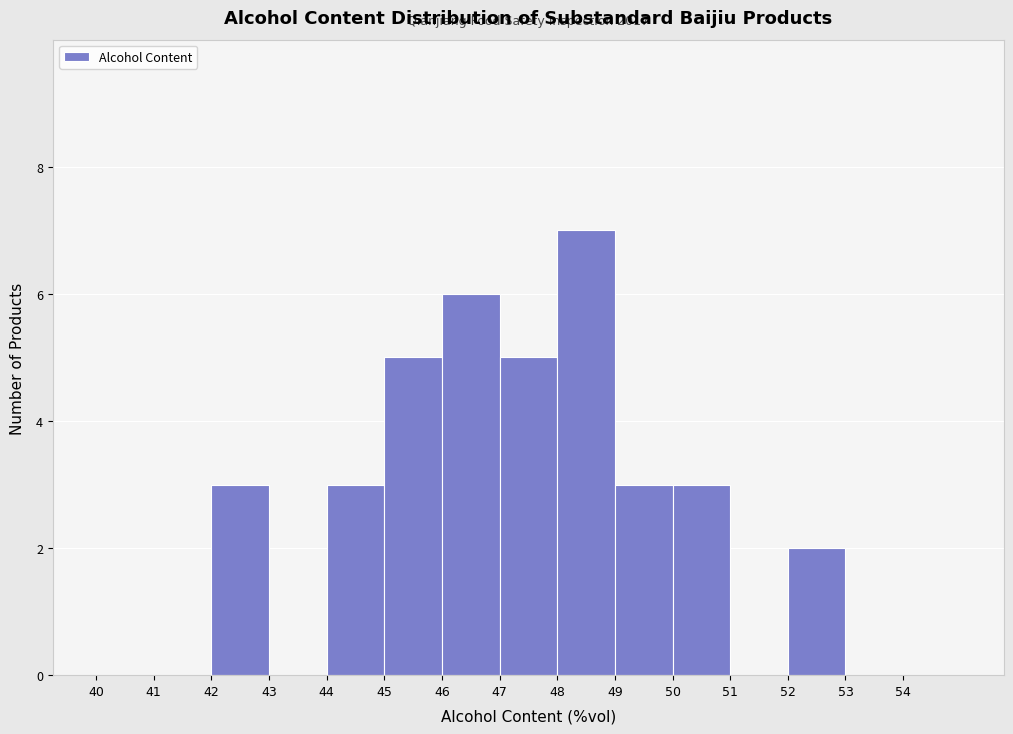

Over which range of the x-axis is the bar tallest?

48 to 49